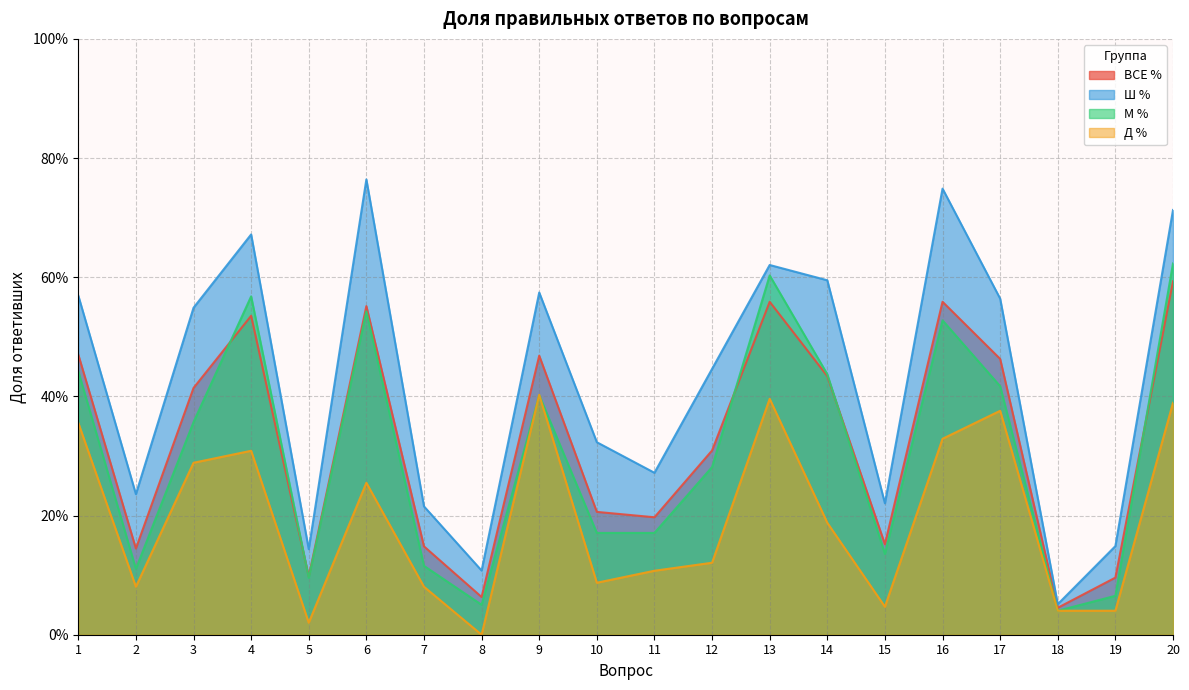

Between which two adjacent categories do ВСЕ % and М % first intersect?

3 and 4